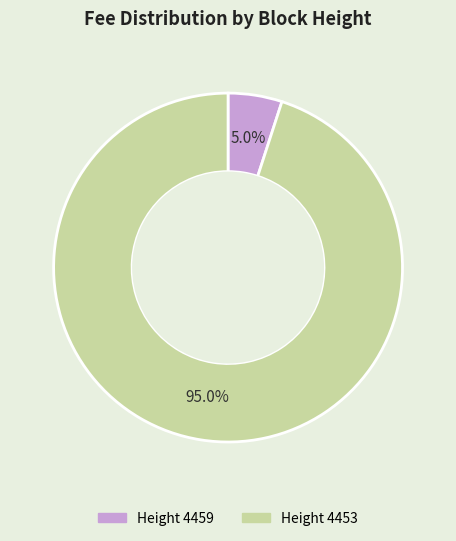

Is there a majority slice in this chart?

Yes